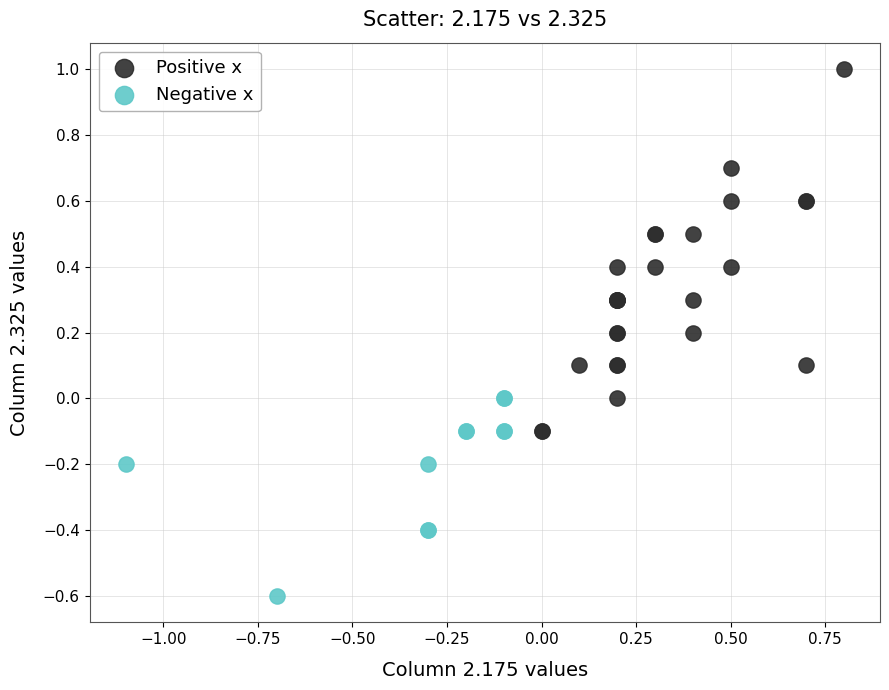

Which series has the largest Y range (max minus min)?

Positive x